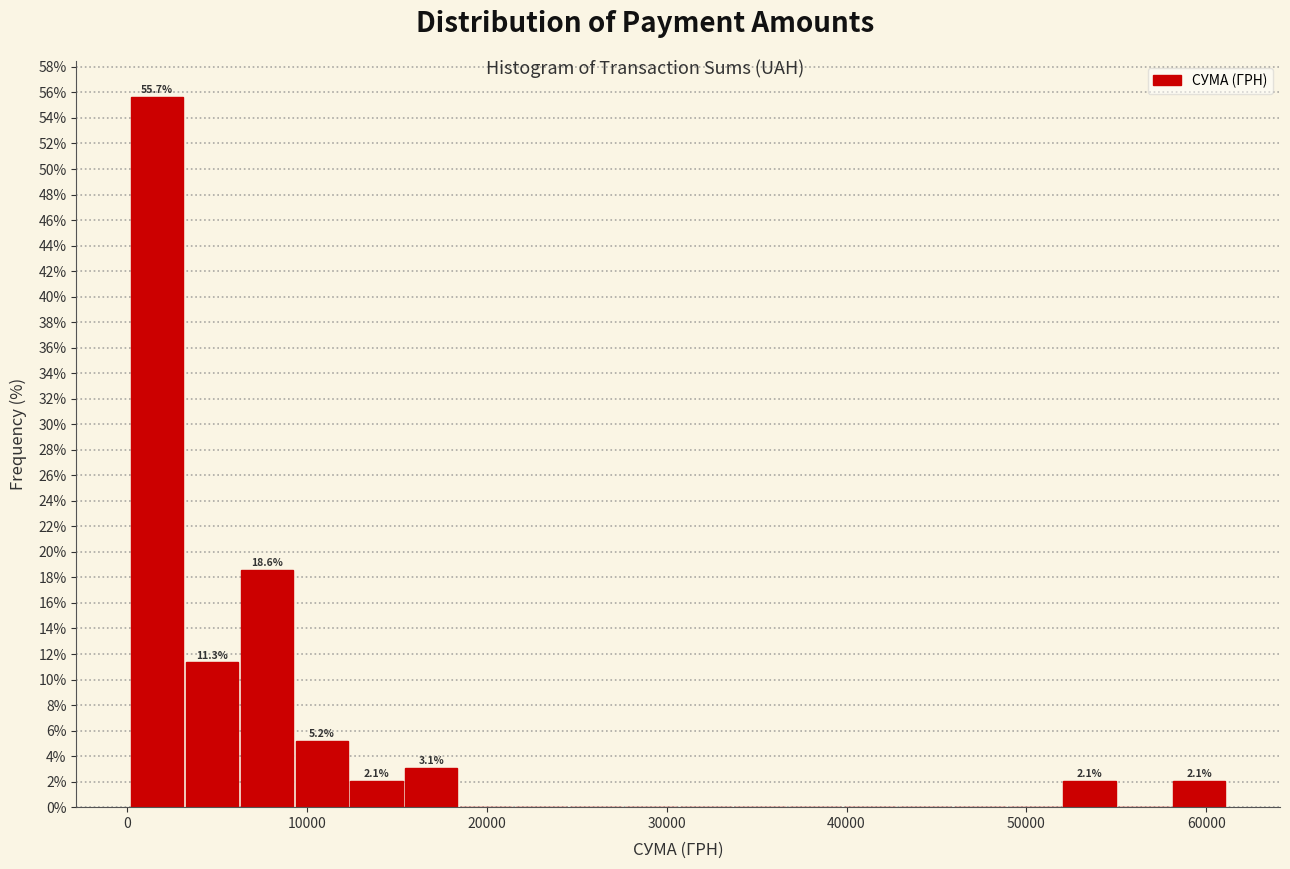

Read against the x-axis, roughly where is the centre of the tallest bar?

2000